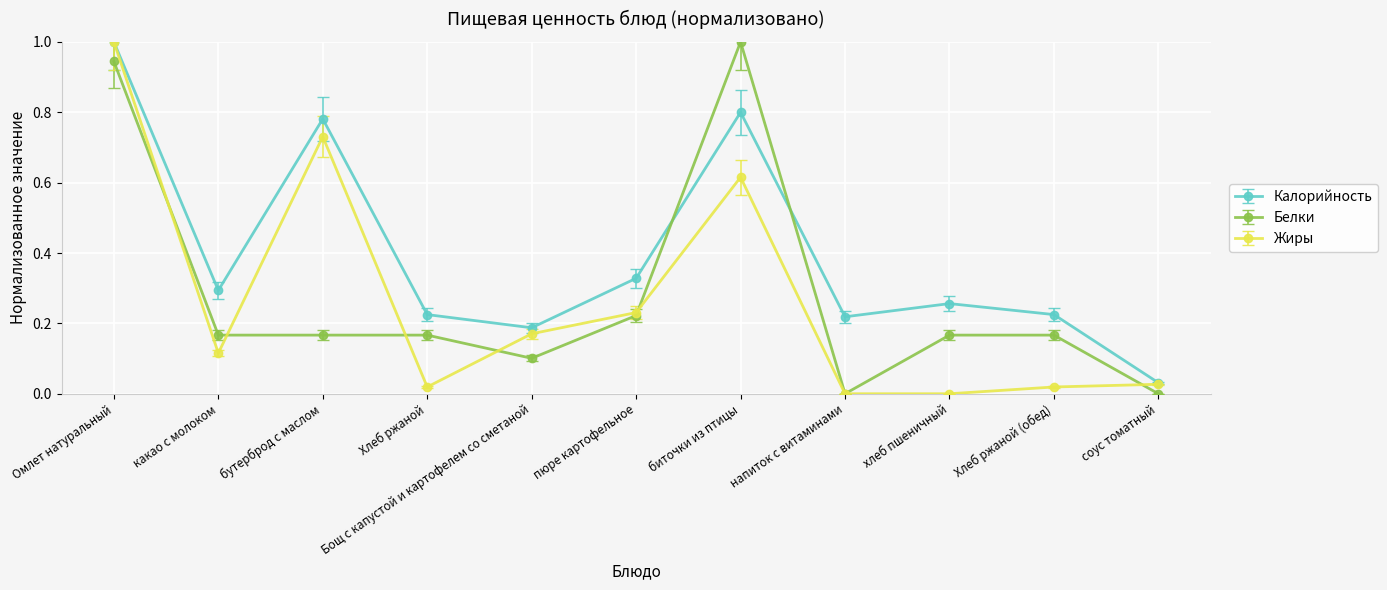

True or false: Белки and Калорийность cross at least once.

True